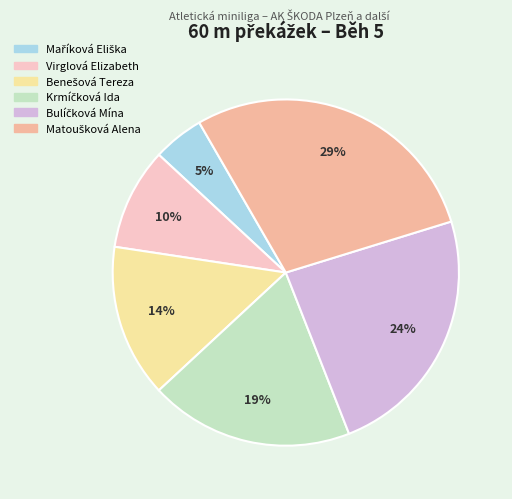

True or false: Virglová Elizabeth accounts for 4% of the total.

False